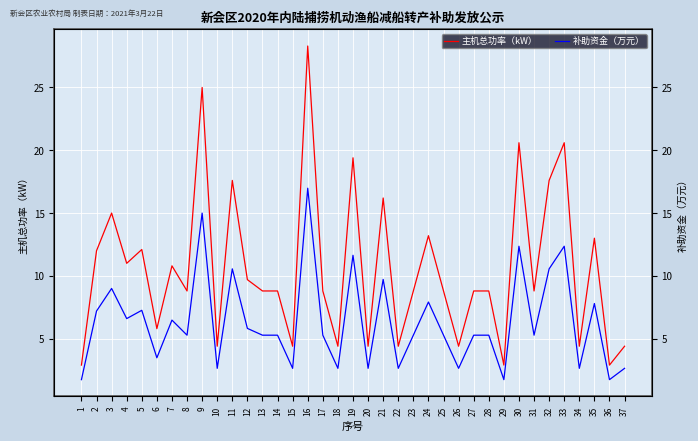

What is the difference between the maximum and minimum values in the 补助资金（万元） series?

15.2